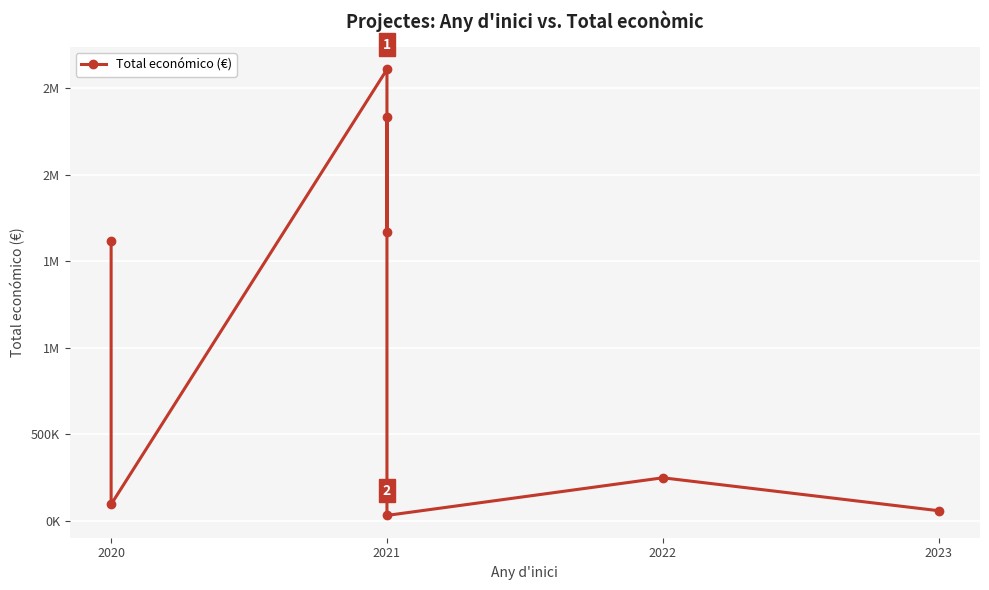

What is the sum of the values at 2020 and 2022?

346497